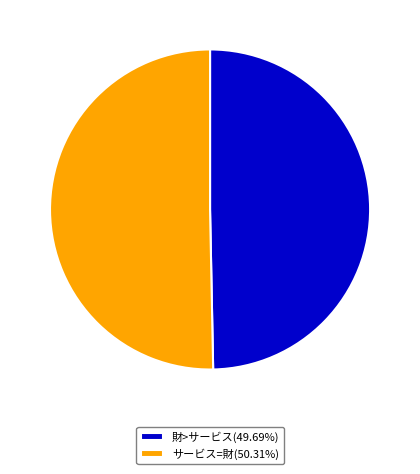

How many slices are in this pie chart?

2